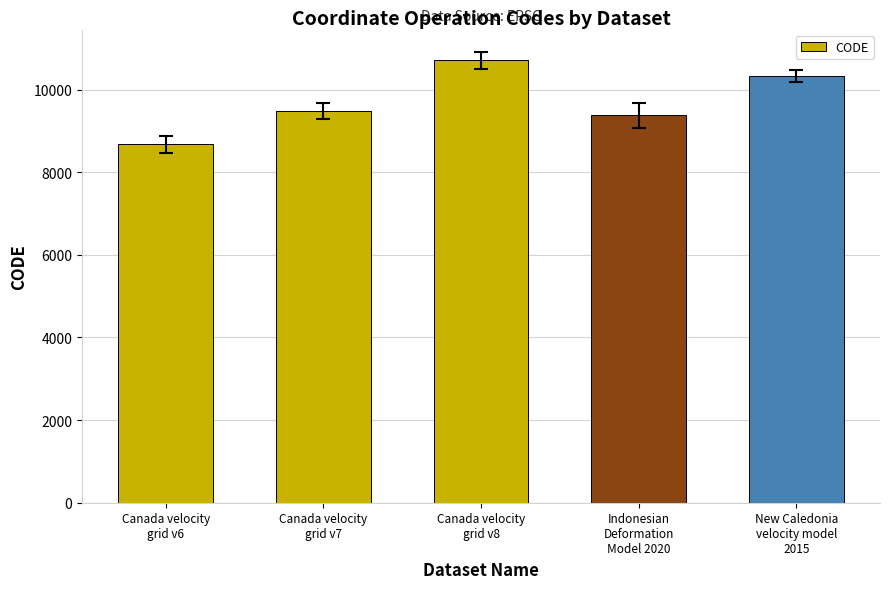

List the labels in order of value, largest first.

Canada velocity
grid v8, New Caledonia
velocity model
2015, Canada velocity
grid v7, Indonesian
Deformation
Model 2020, Canada velocity
grid v6